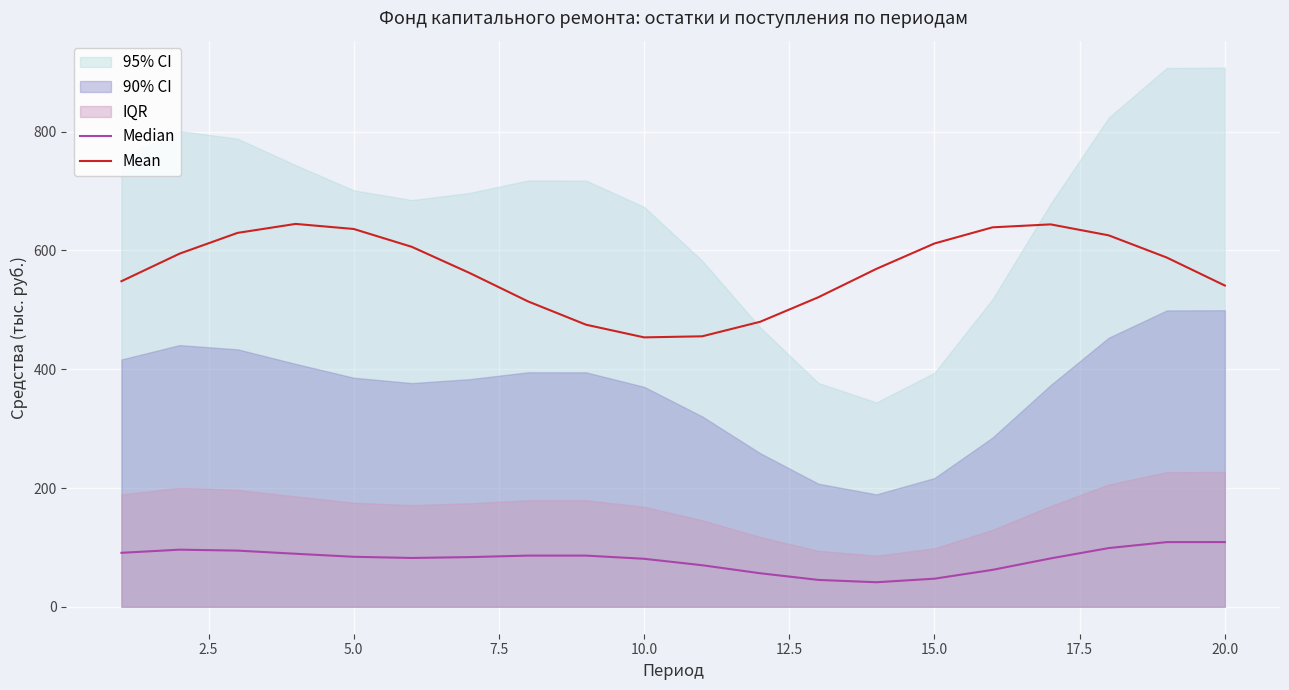

How many values in the Mean series exceed 588?

10